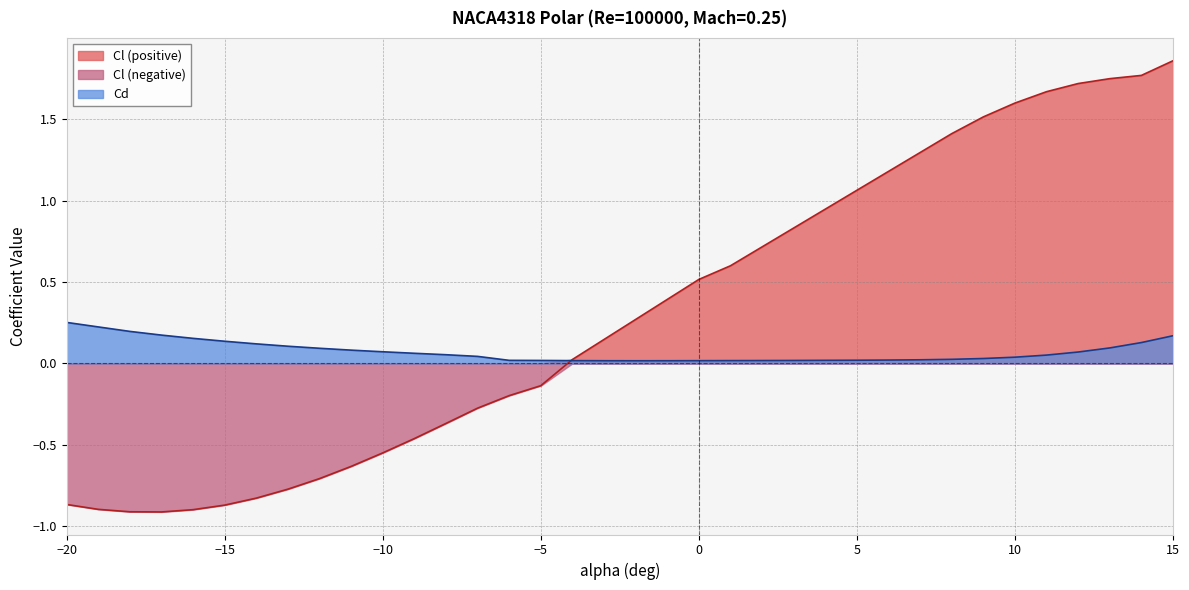

List the series in order of their peak value, highest first.

Cl (positive), Cd, Cl (negative)